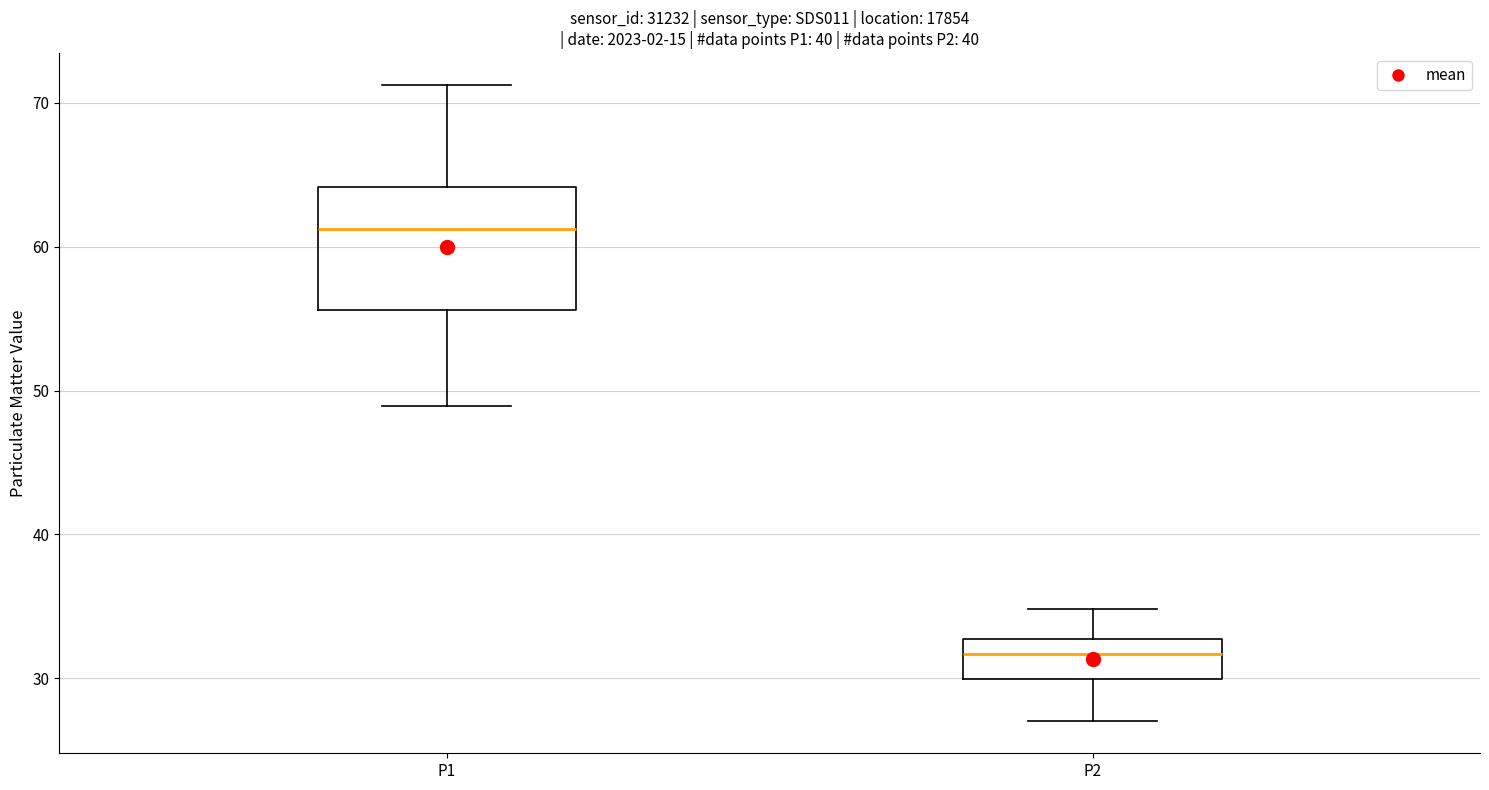

Reading left to right, transcribe this box plot: for each box, give where its median line is, the range the box spans, and where its two whiskers end, as read against the y-axis. The values are not printed on the chart, so give them approximately, as read against the axis.

P1: median 61, box 56 to 64, whiskers 49 to 71
P2: median 32, box 30 to 33, whiskers 27 to 35